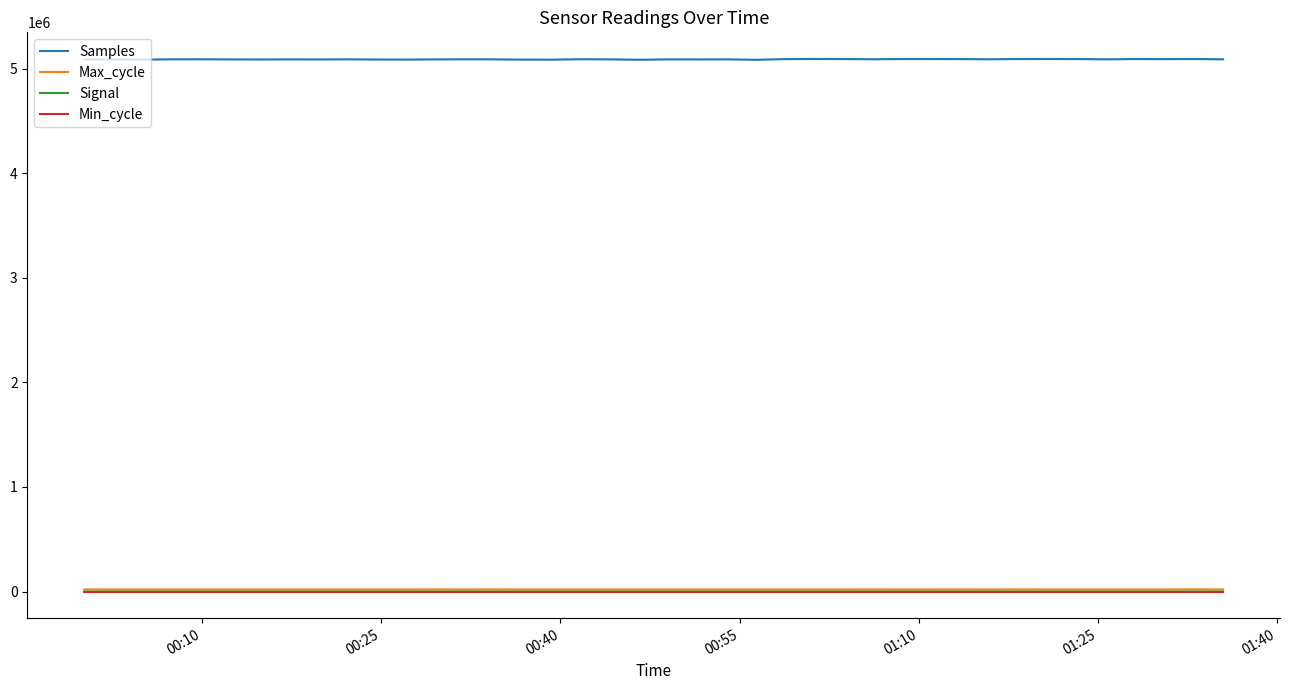

How many lines are shown in the chart?

4